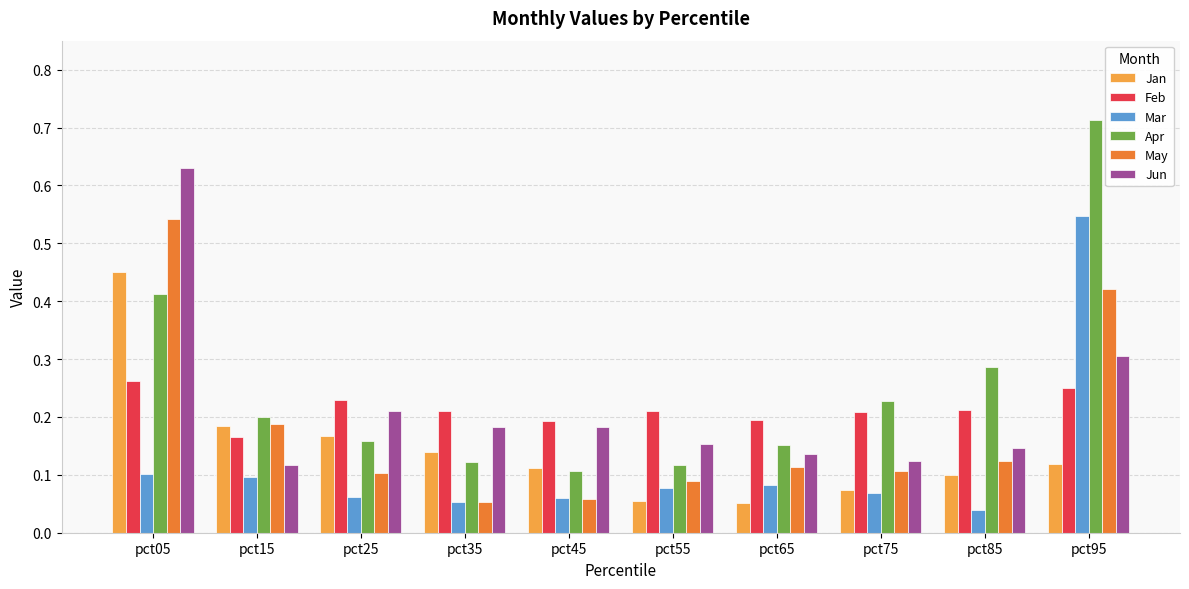

How many groups of bars are there?

10